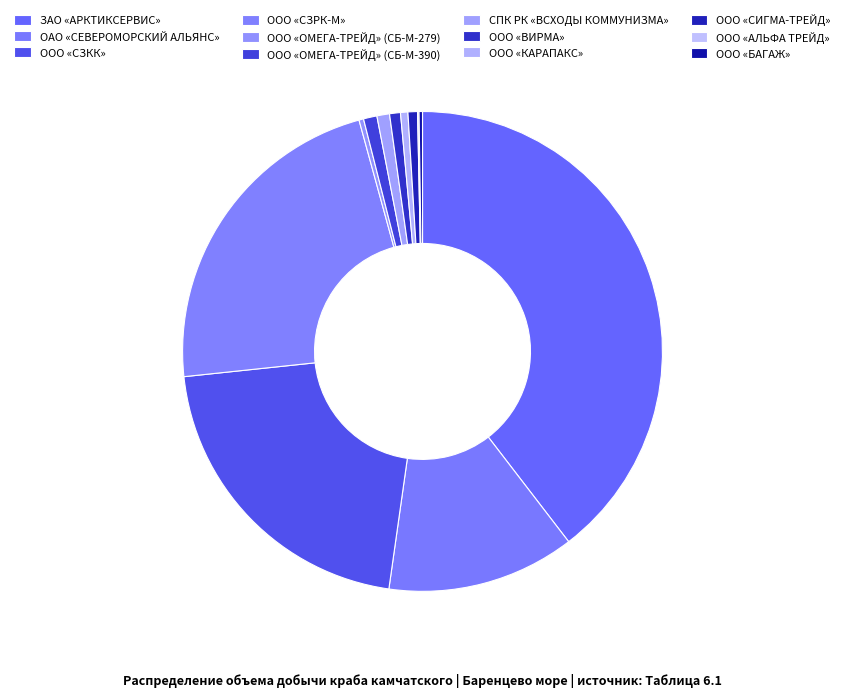

Is there a majority slice in this chart?

No